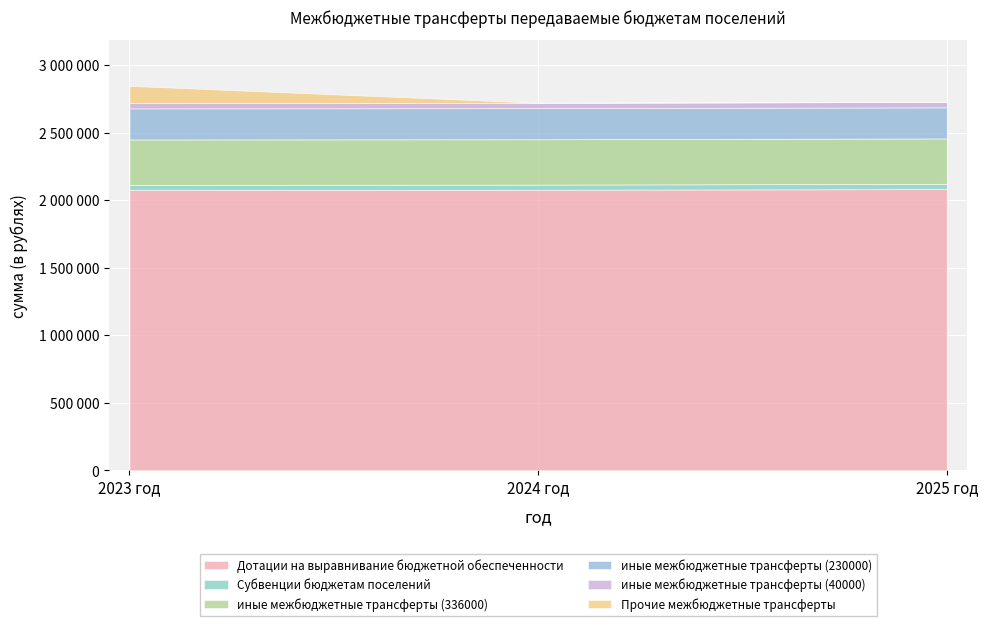

Which category has the highest value across all series?

2025 год